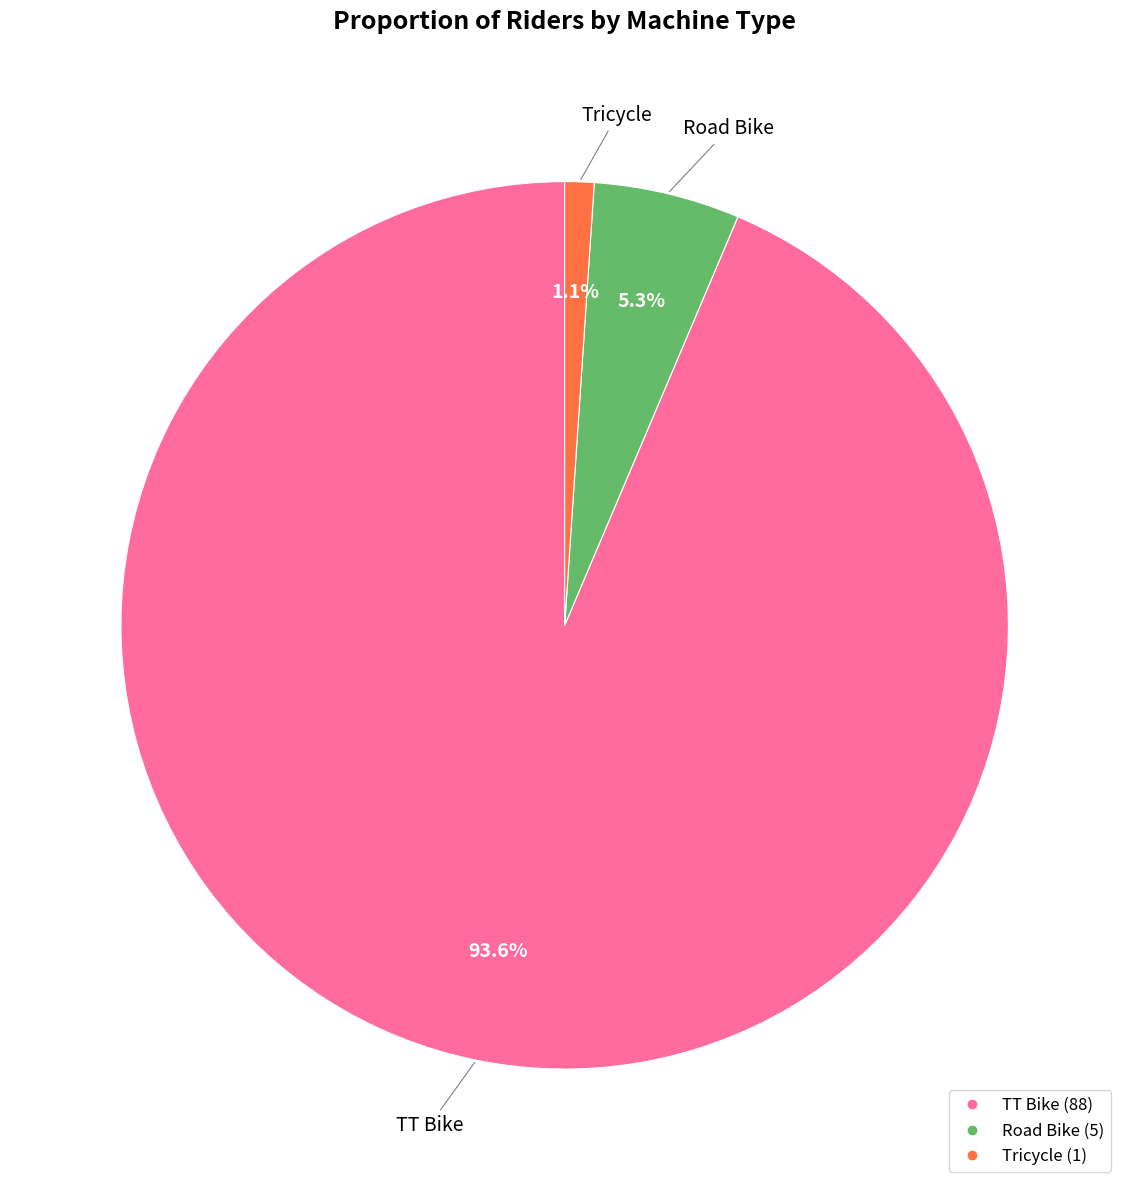

What percentage is the Road Bike slice, to the nearest percent?

5%